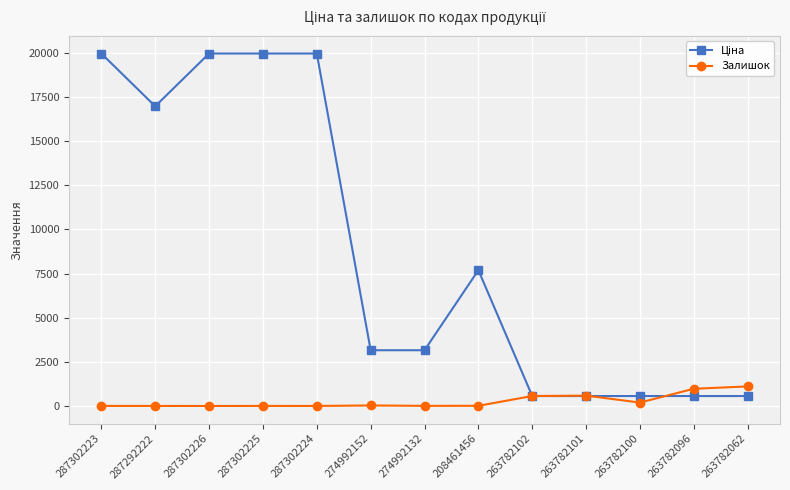

What is the value of the Залишок point at the 12th from the left?

977.0